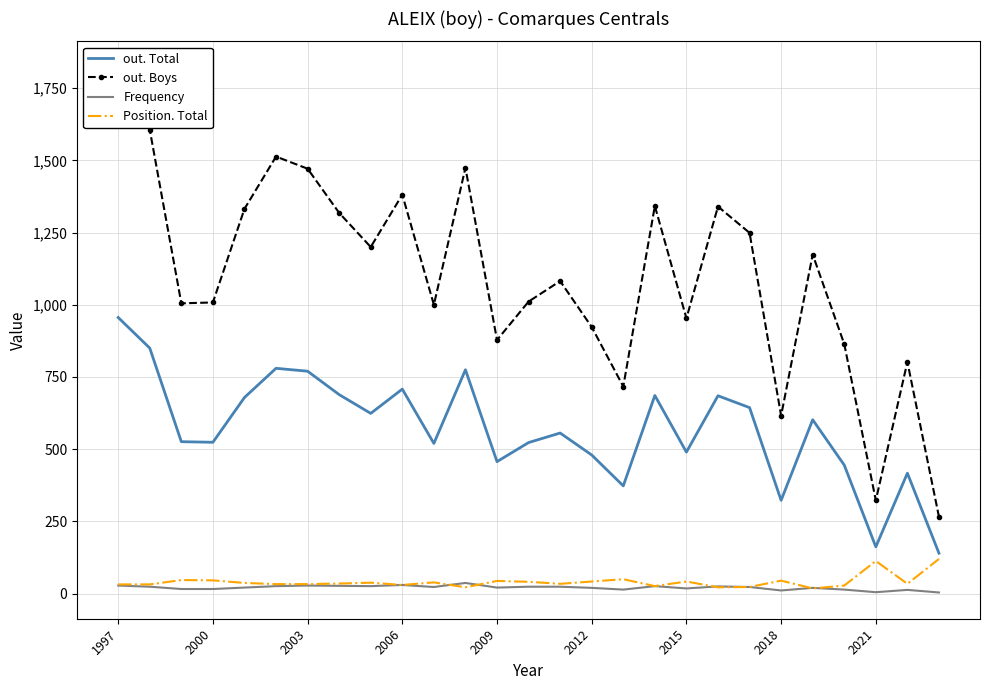

Reading left to right, list all the values displayed in this chart.

out. Total: 956	850	526	524	679	780	770	689	624	708	520	775	457	523	556	480	373	686	490	685	644	323	602	445	162	417	140
out. Boys: 1821	1606	1005	1008	1332	1513	1471	1318	1200	1381	1000	1474	878	1011	1082	923	717	1342	953	1340	1249	616	1174	864	323	802	266
Frequency: 28	24	16	16	21	26	28	27	26	30	23	37	21	24	24	20	14	26	18	25	23	11	20	14	5	13	4
Position. Total: 32	32	47	46	37	33	33	35	38	30	39	22	44	41	34	42	50	26	42	22	23	45	18	28	113	34	120